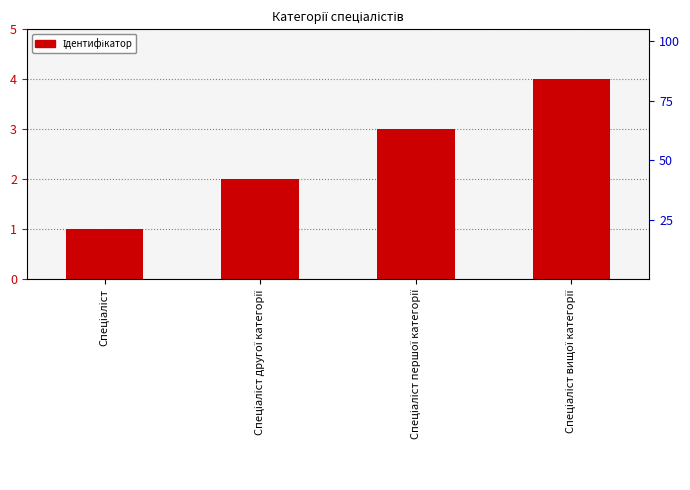

Reading right to left, what are all the values shown in this chart?

Спеціаліст вищої категорії=4	Спеціаліст першої категорії=3	Спеціаліст другої категорії=2	Спеціаліст=1